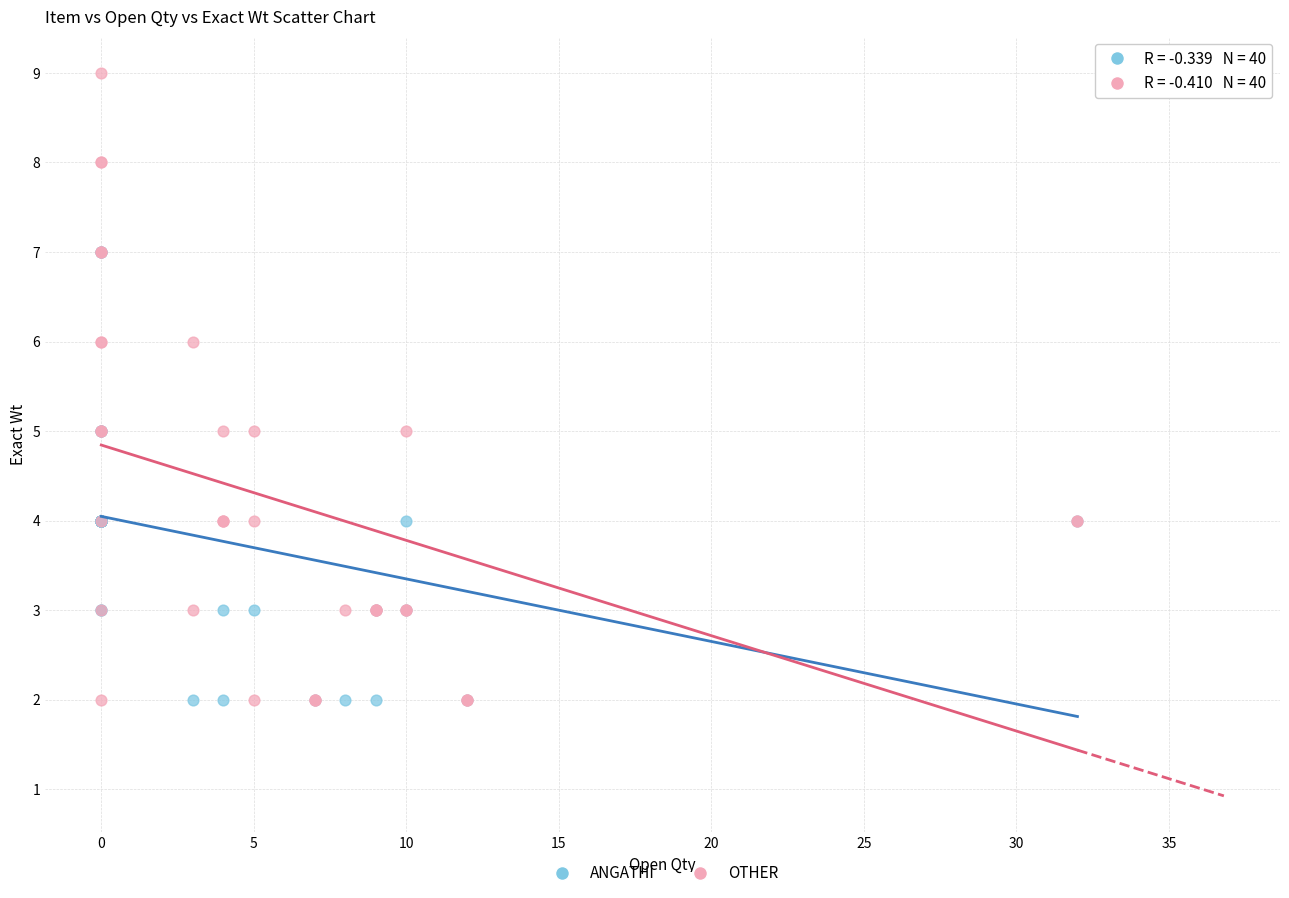

Which series has the widest spread of Y values?

OTHER